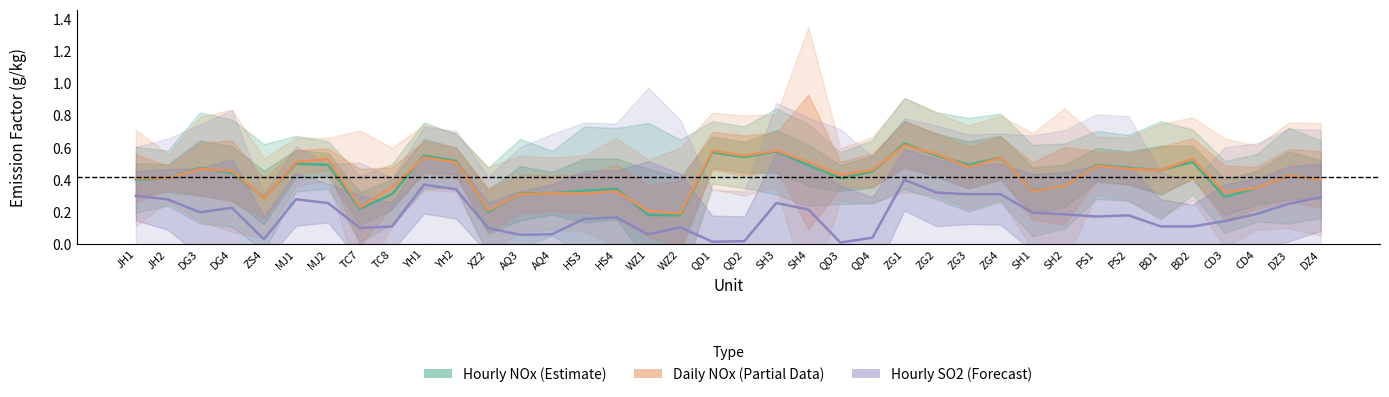

What is the label of the 3rd point from the right?

CD4